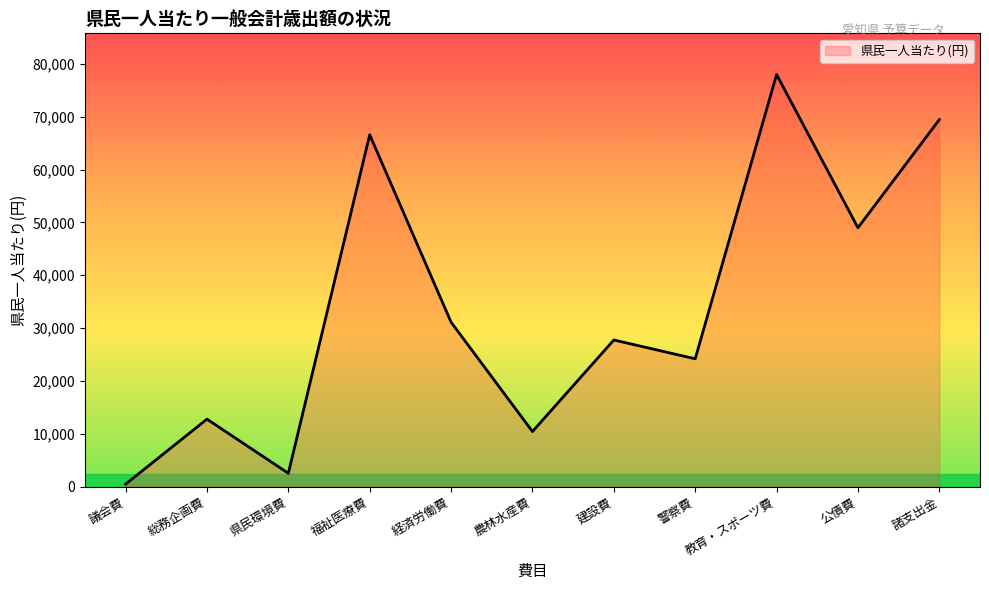

At which label is the value closest to 39217?

経済労働費